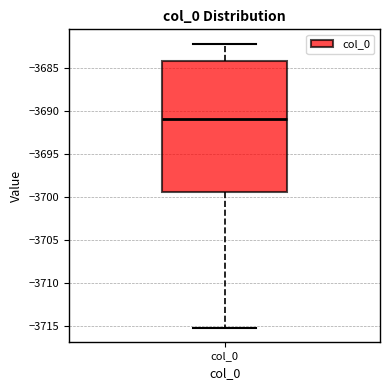

Transcribe this box plot: give where the median line is, the range the box spans, and where the two whiskers end, as read against the y-axis. The values are not printed on the chart, so give them approximately, as read against the axis.

median -3691.0, box -3699.5 to -3684.0, whiskers -3715.0 to -3682.0